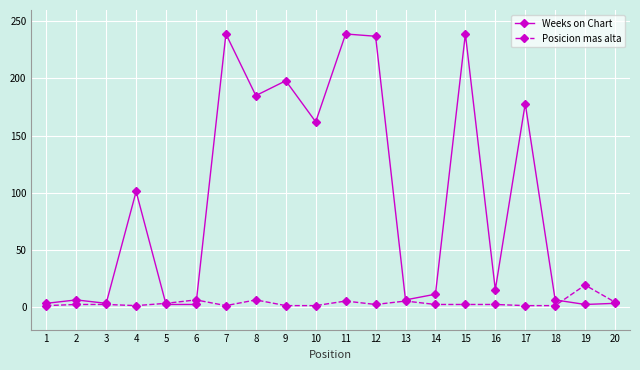

Which series has the largest total across all categories?

Weeks on Chart